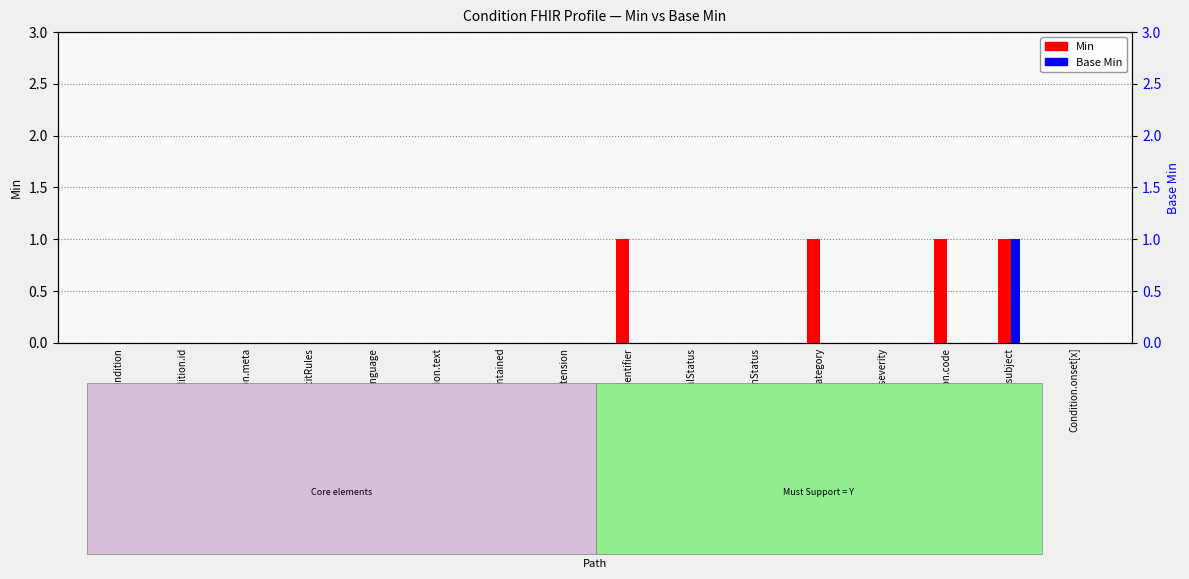

What is the difference between the maximum and second lowest values in the Min series?

1